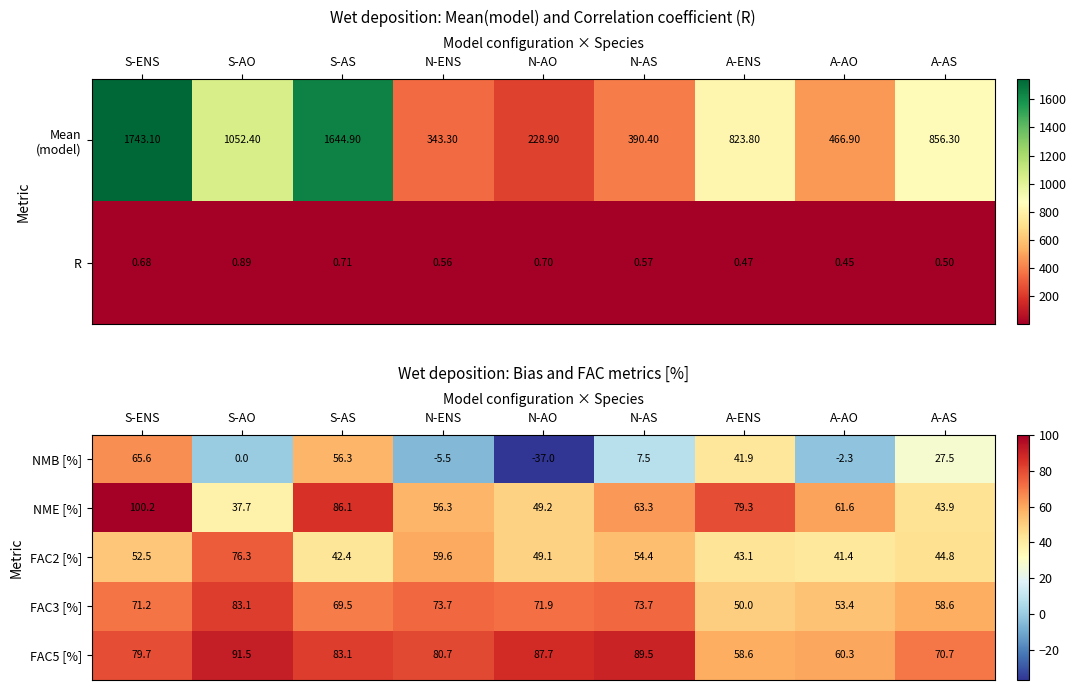

Which category has the highest value in the NMB [%] series?

S-ENS